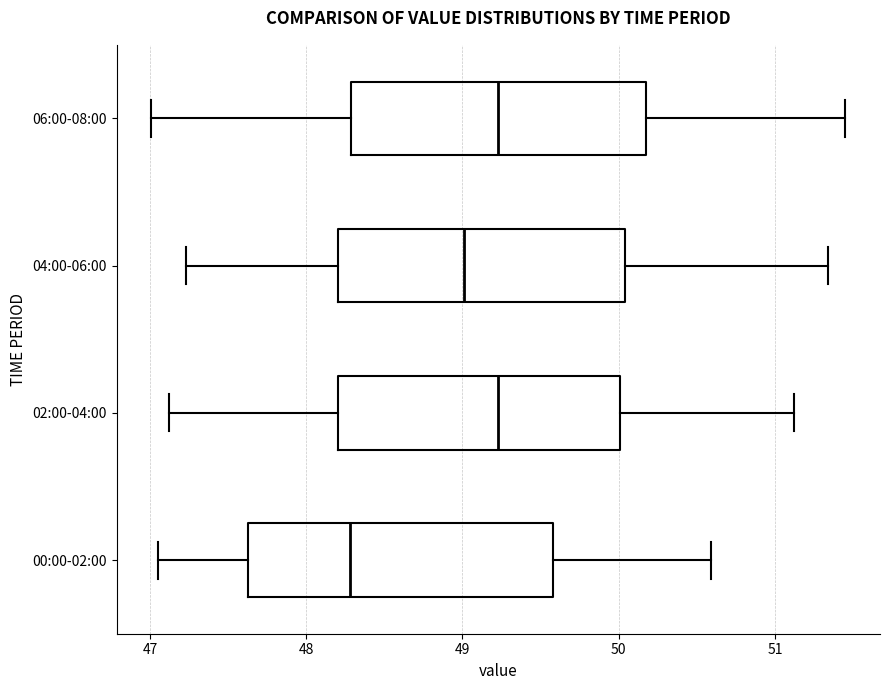

Reading bottom to top, read every box against the x-axis: the position of its median line, the range the box covers, and the ends of its whiskers. The values are not printed on the chart, so give them approximately, as read against the axis.

00:00-02:00: median 48.3, box 47.6 to 49.6, whiskers 47.1 to 50.6
02:00-04:00: median 49.2, box 48.2 to 50.0, whiskers 47.1 to 51.1
04:00-06:00: median 49.0, box 48.2 to 50.0, whiskers 47.2 to 51.3
06:00-08:00: median 49.2, box 48.3 to 50.2, whiskers 47.0 to 51.5